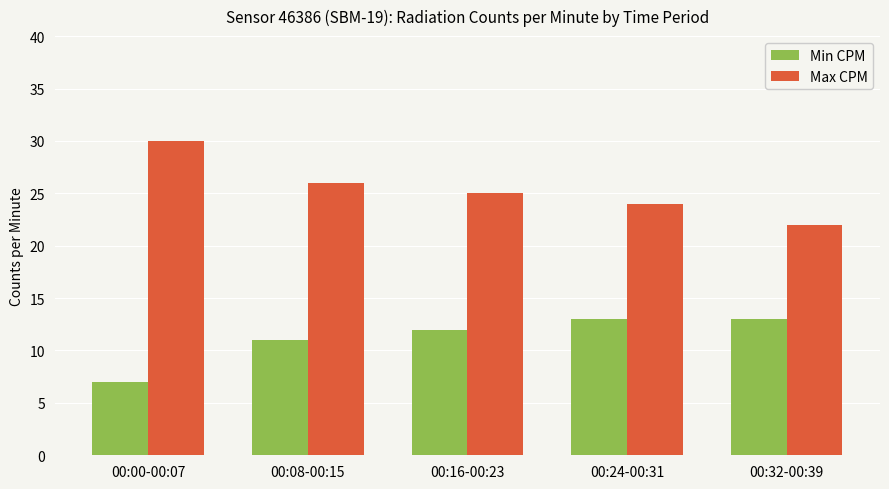

What is the greatest value displayed?

30